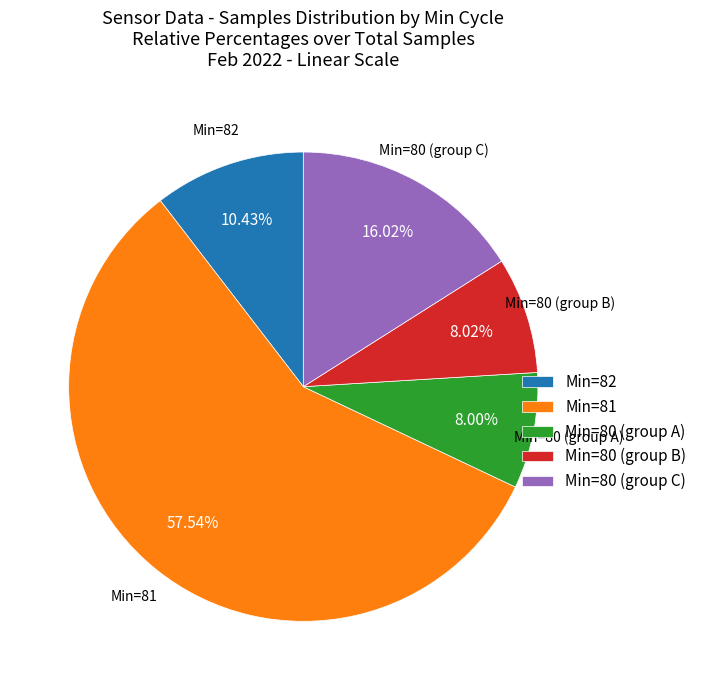

Between Min=82 and Min=80 (group B), which is larger?

Min=82